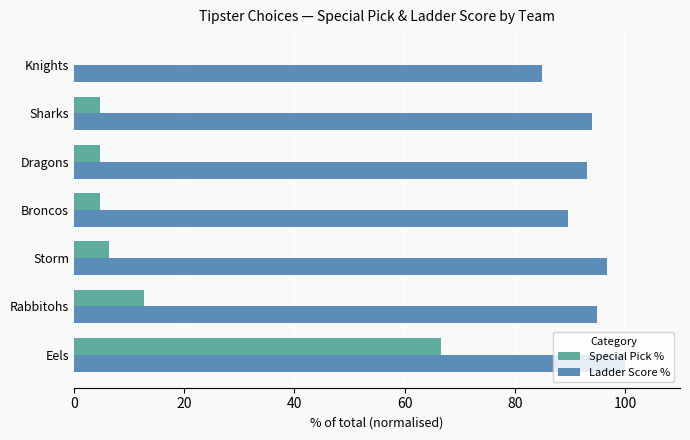

Is it true that Ladder Score % equals 84.9 at Knights?

True